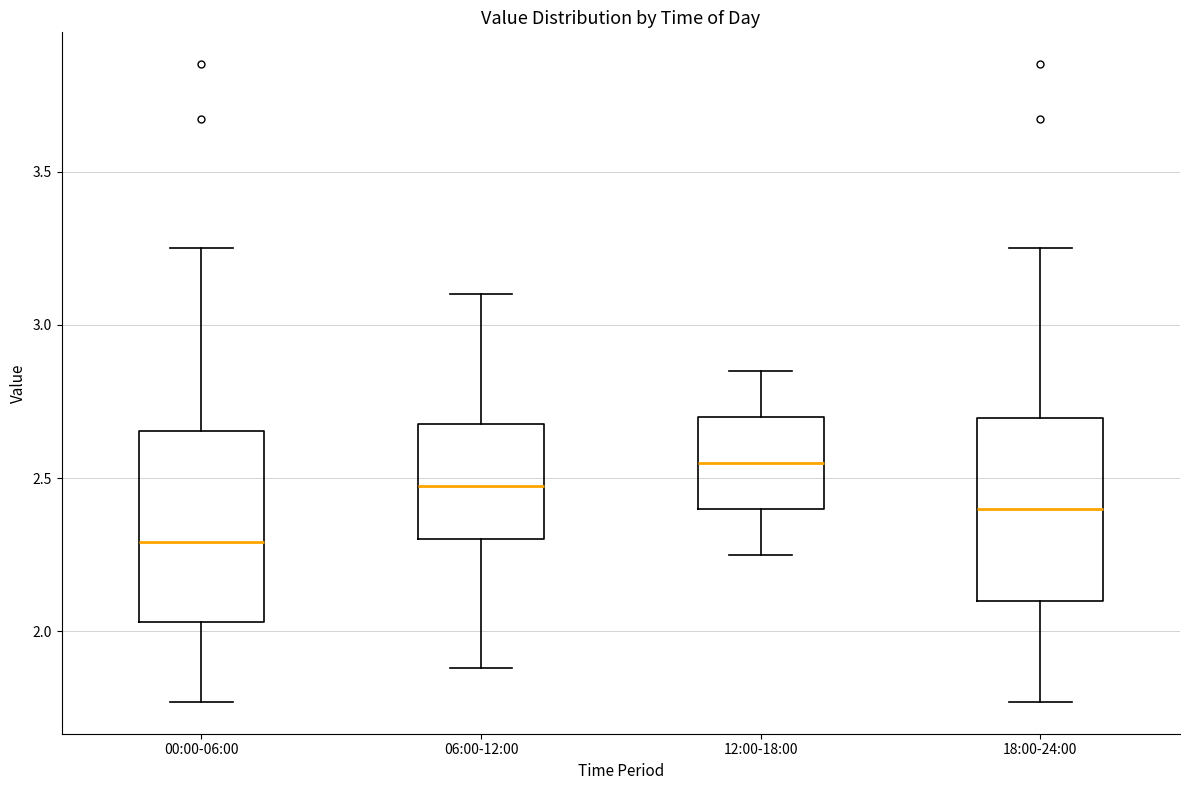

Where does the upper whisker of the box for 18:00-24:00 end on the y-axis? The values are not printed on the chart, so give them approximately, as read against the axis.

3.25